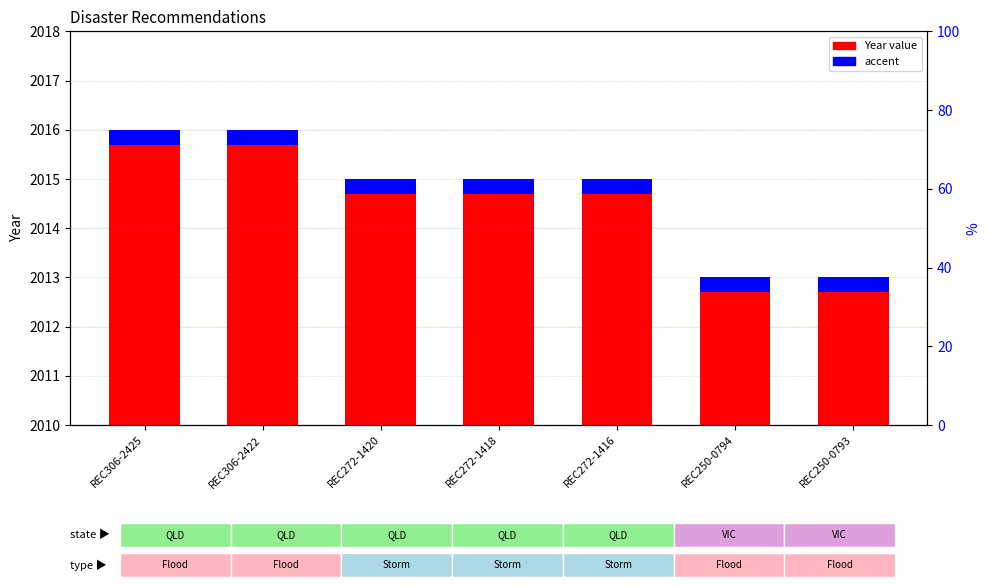

Reading left to right, extract all data points from this chart.

Year (base): 5.7	5.7	4.7	4.7	4.7	2.7	2.7
Accent: 0.3	0.3	0.3	0.3	0.3	0.3	0.3